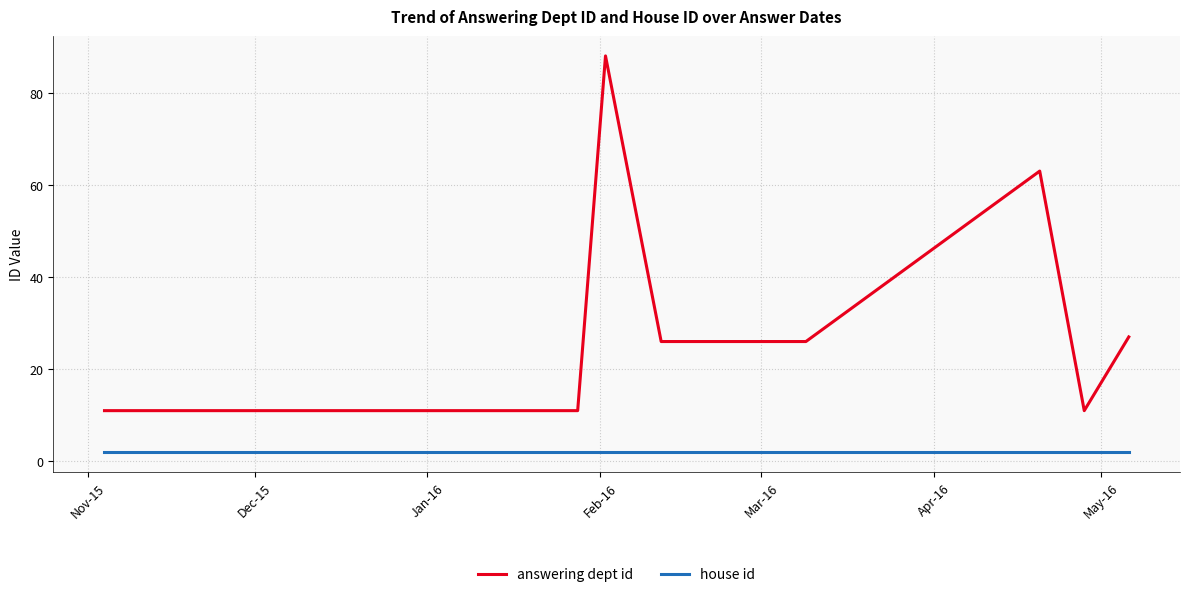

Rank the series by their maximum value, from highest to lowest.

answering dept id, house id